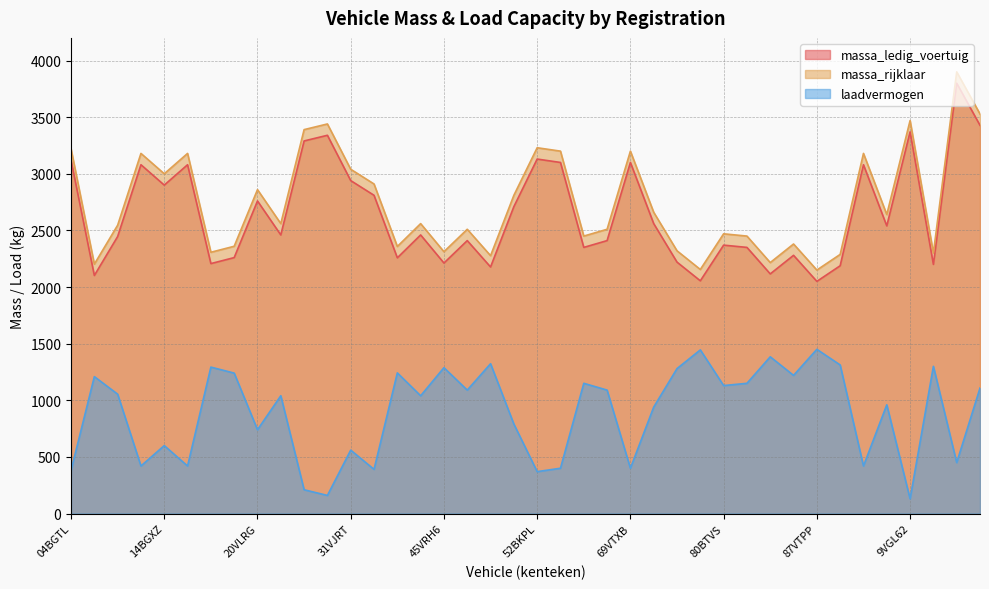

Rank the series at 69VTXB from highest to lowest value.

massa_rijklaar, massa_ledig_voertuig, laadvermogen